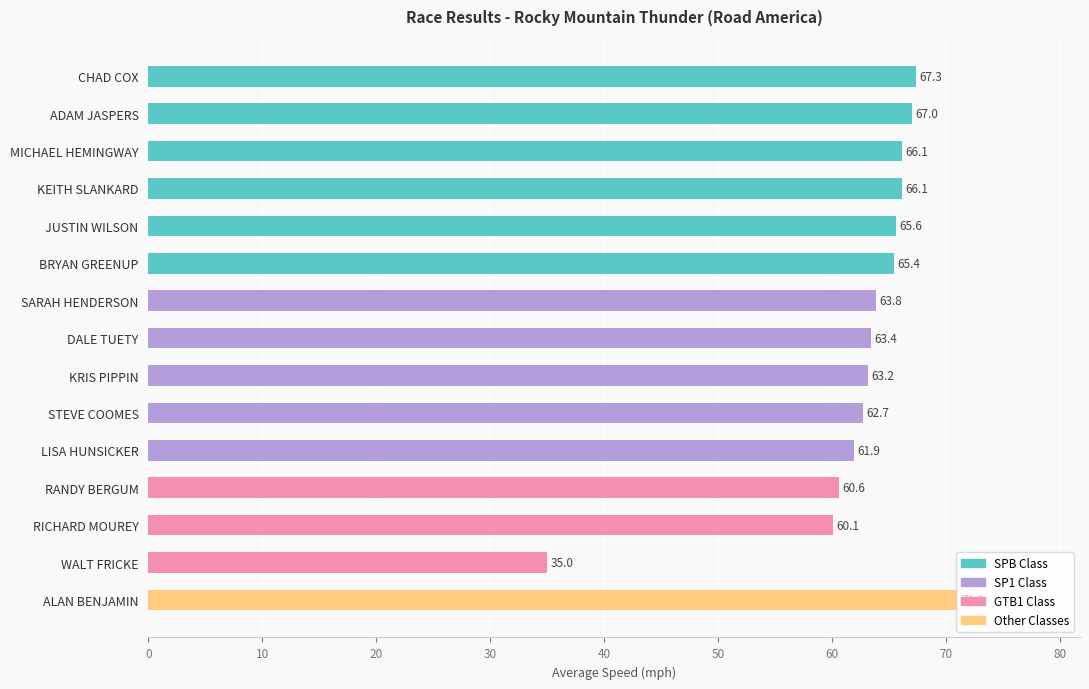

What is the sum of all values?

939.4